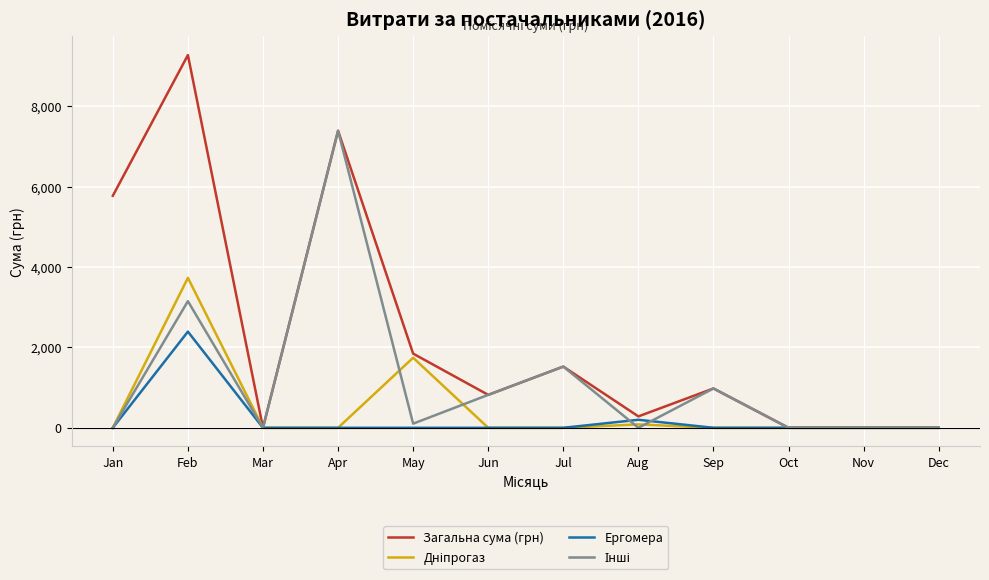

True or false: Ергомера has a value of 0.0 at May.

True